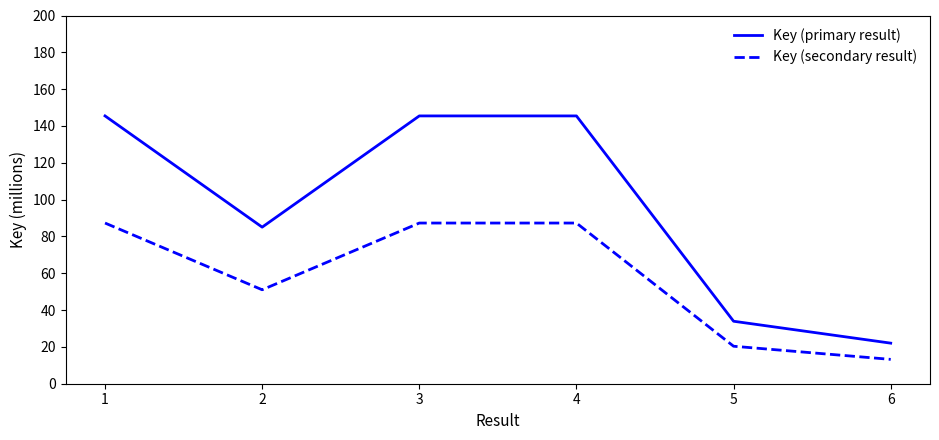

Rank the series at 3 from lowest to highest value.

Key (secondary result), Key (primary result)